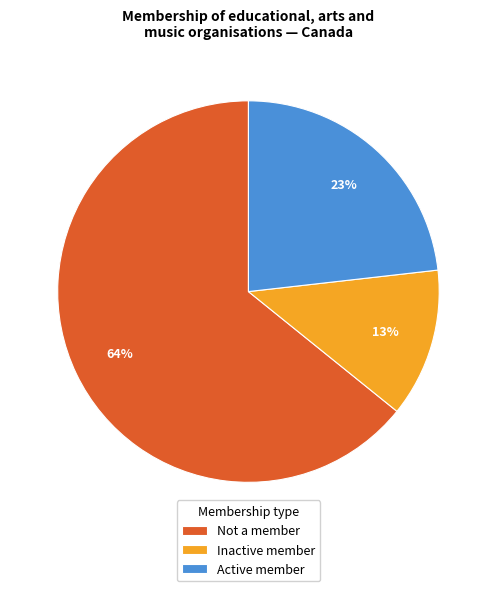

Is there a majority slice in this chart?

Yes